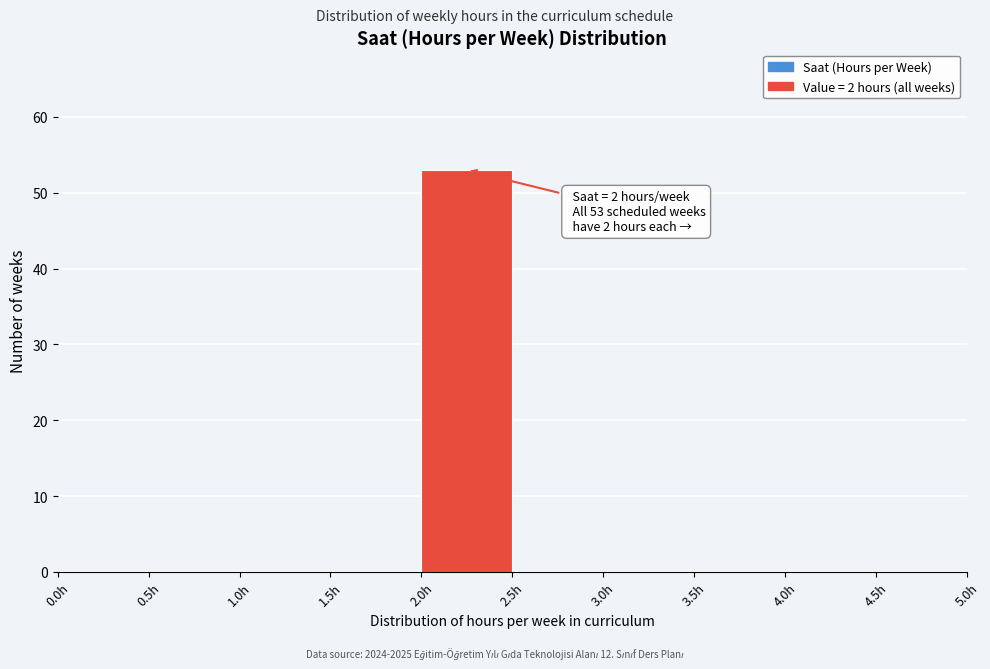

Which range on the x-axis has the tallest bar?

2.0 to 2.5